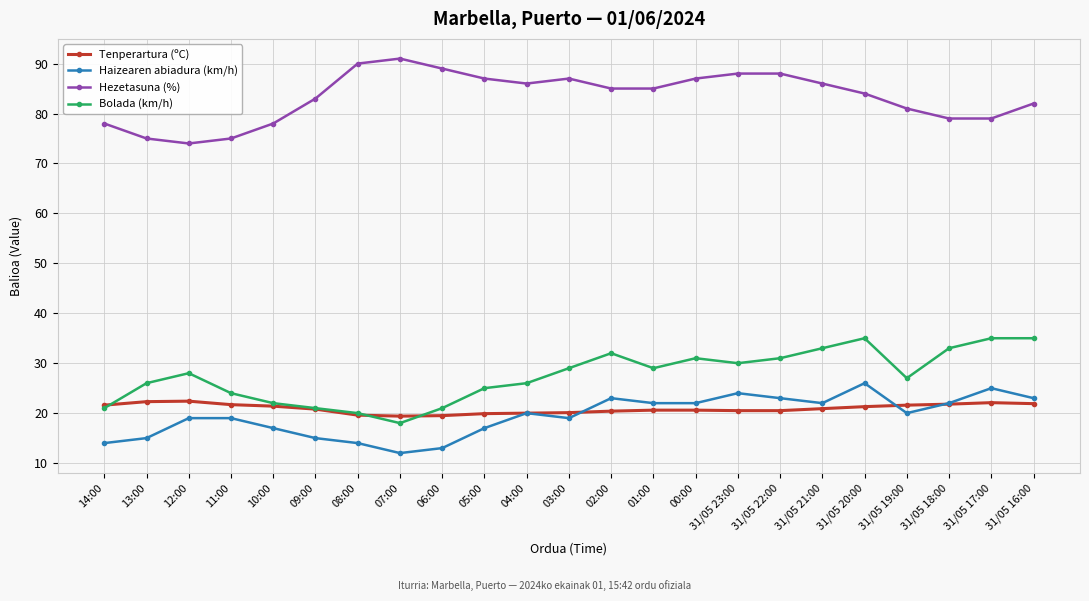

At which category does Bolada (km/h) reach its first local valley?

07:00